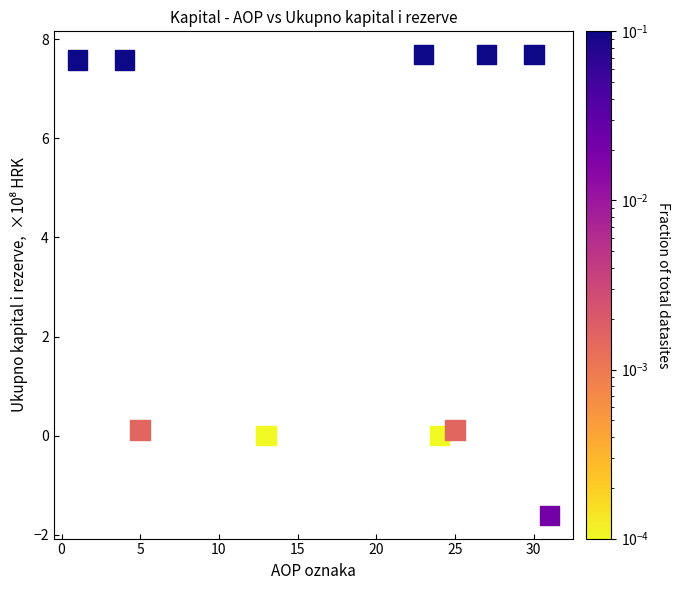

What is the average X value?

18.3